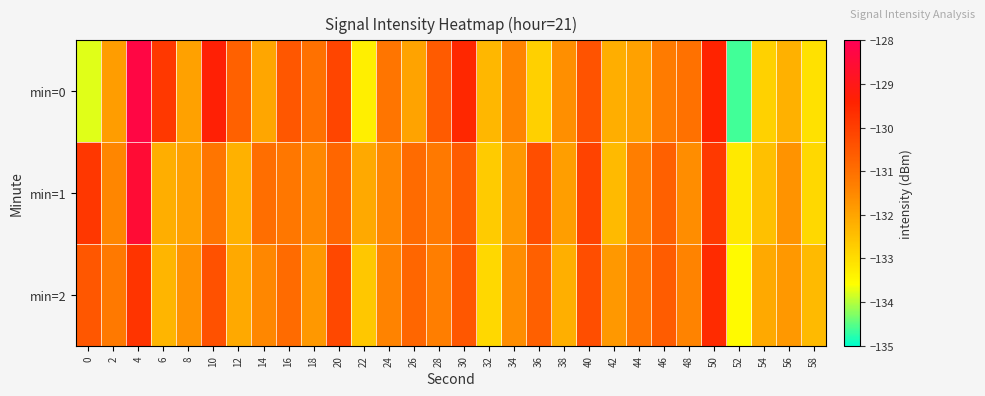

What is the difference between the highest and lowest values at 22?

1.2